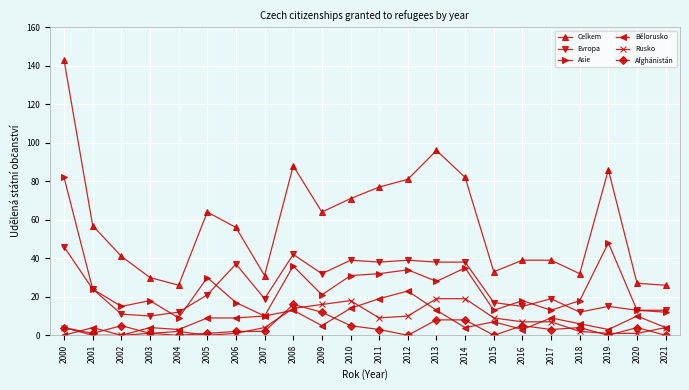

What is the greatest value displayed?

143